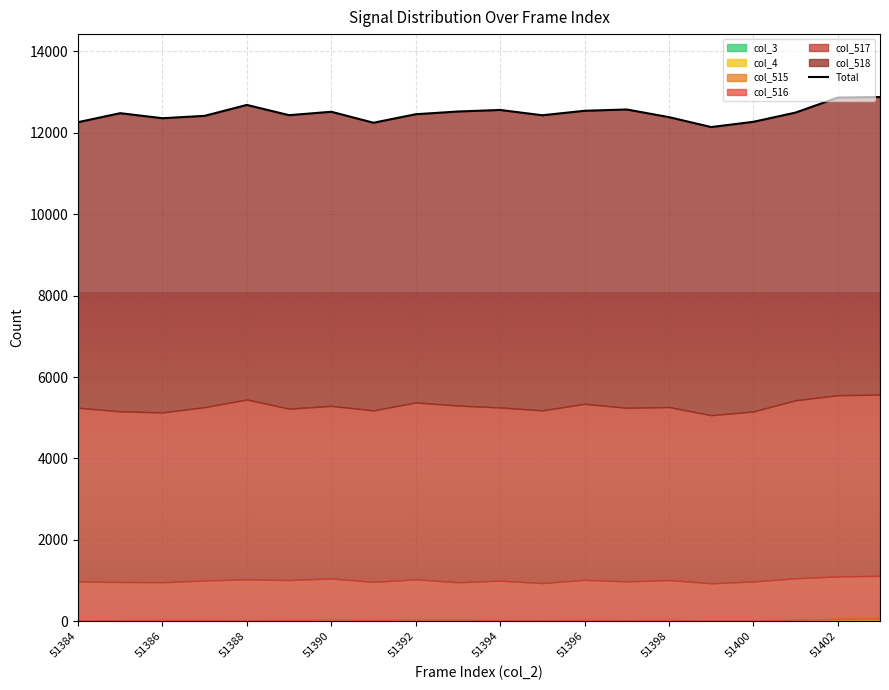

What is the average value?

12478